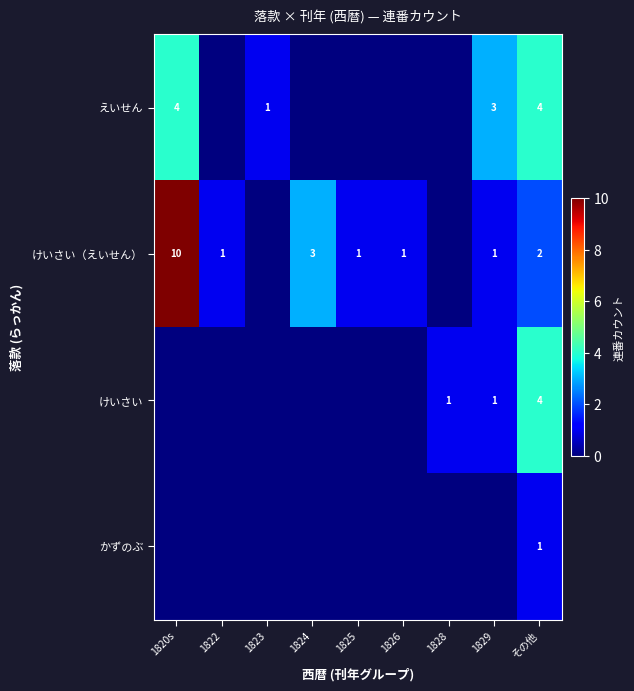

What is the spread (max minus min) of values at その他?

3